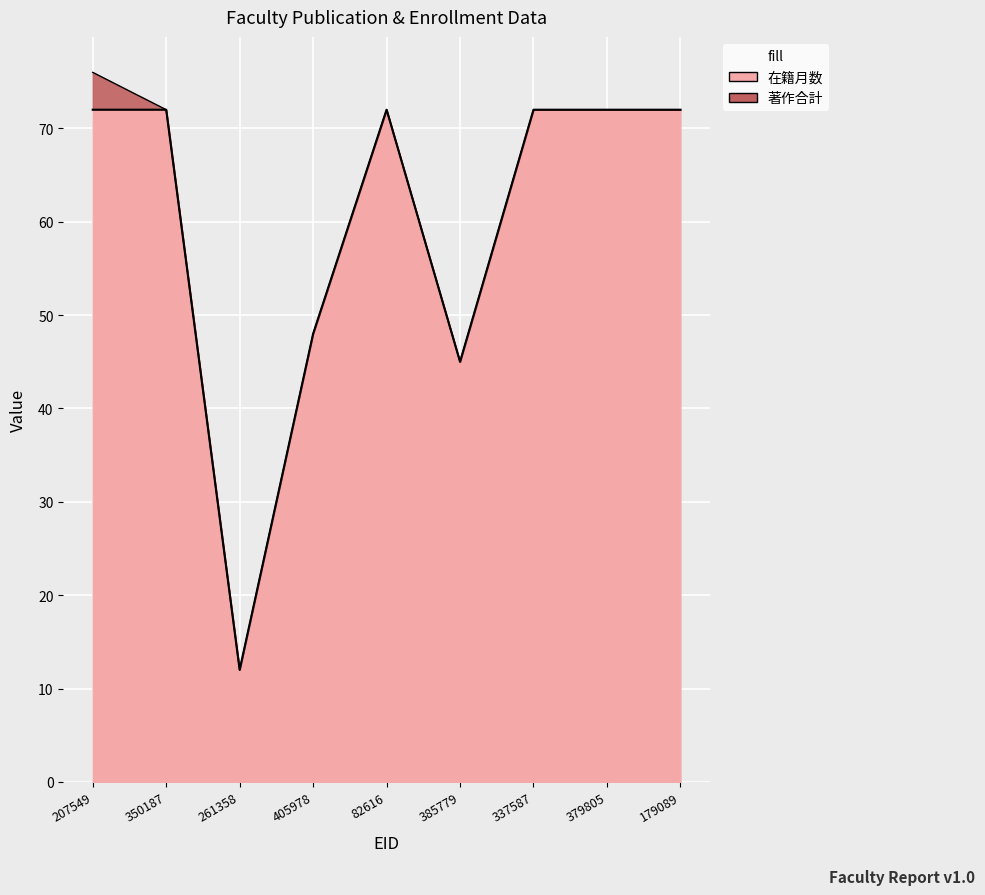

What is the total value across all series at 405978?

48